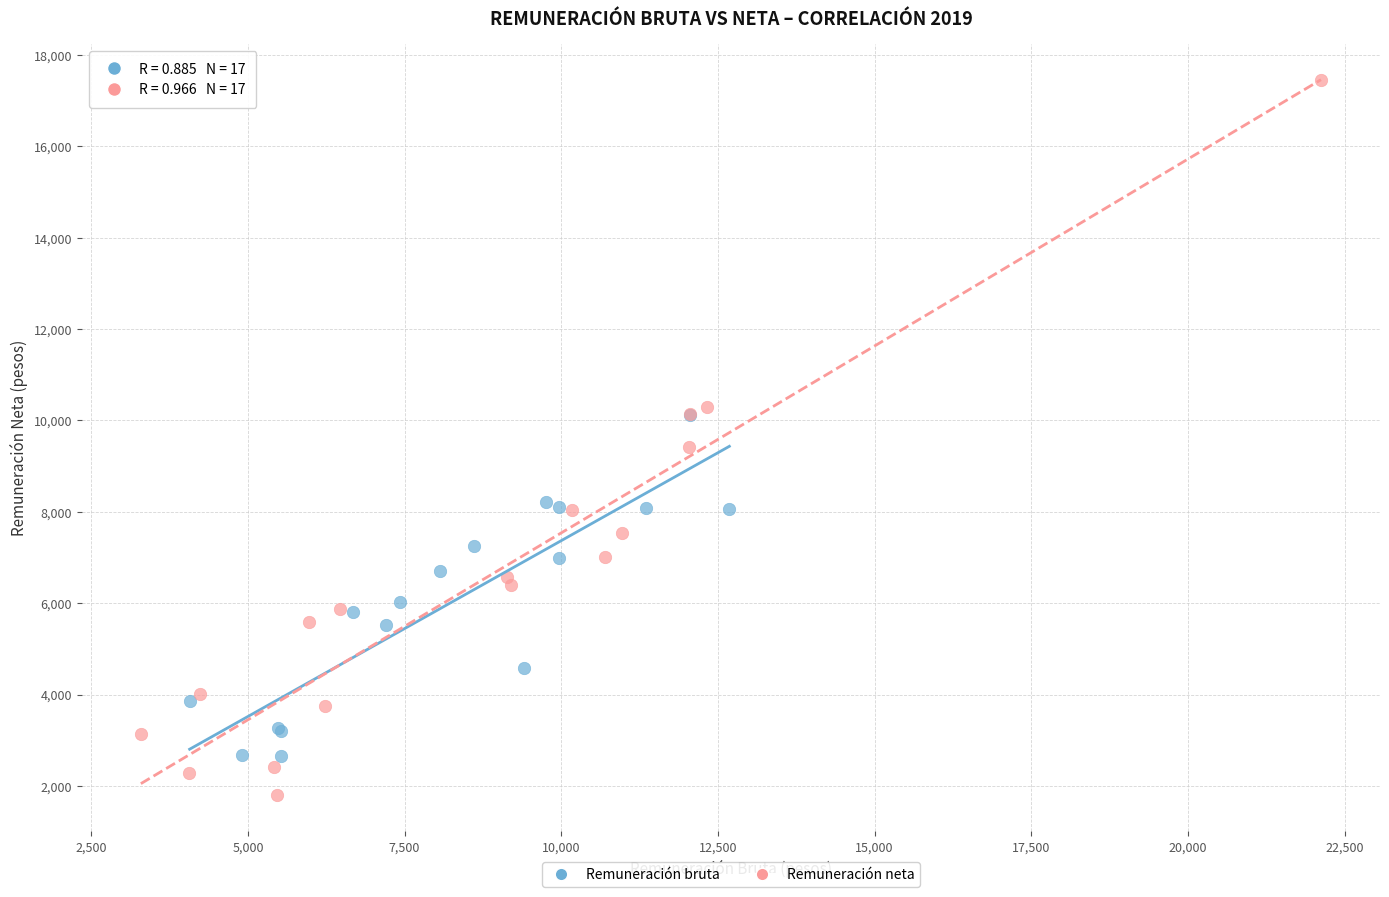

What are all the series names shown in the legend?

Remuneración bruta, Remuneración neta